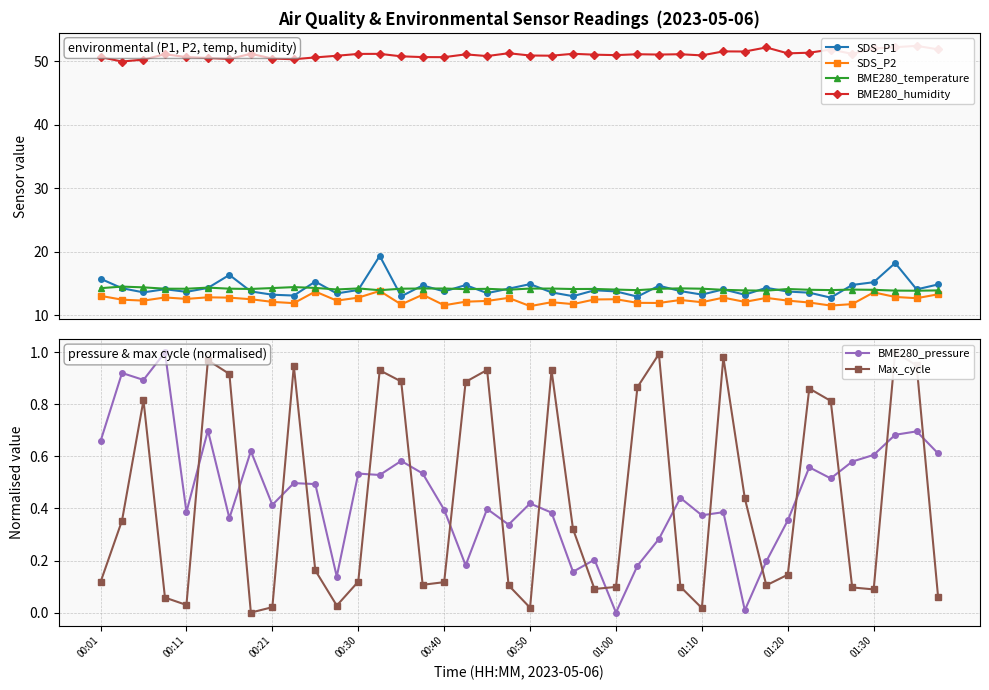

What is the value of the SDS_P2 point at the 12th from the left?

12.3